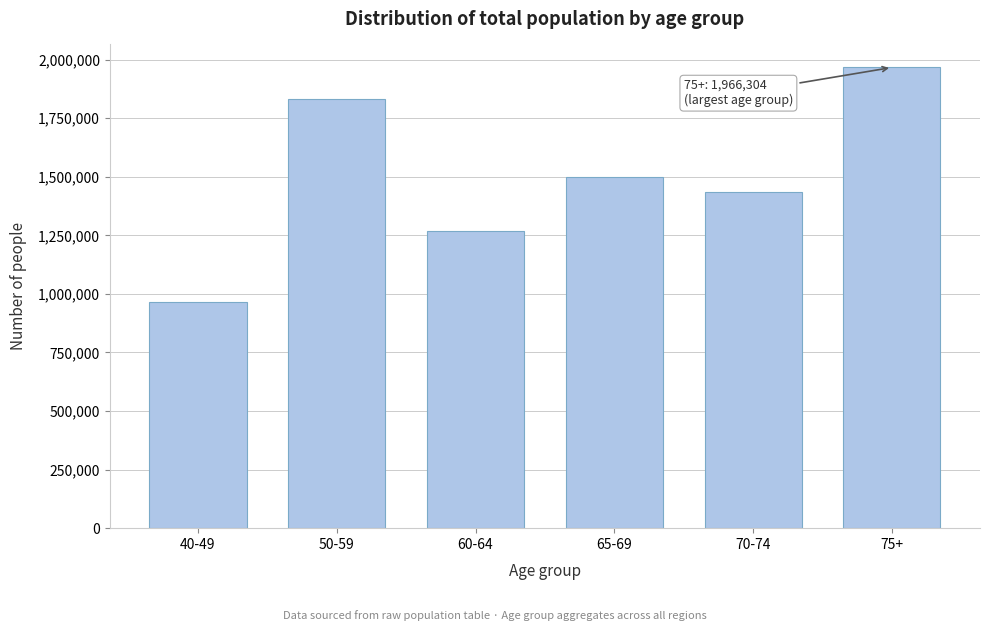

Reading left to right, what are all the values shown in this chart?

40-49=965357	50-59=1831480	60-64=1270407	65-69=1497308	70-74=1436343	75+=1966304